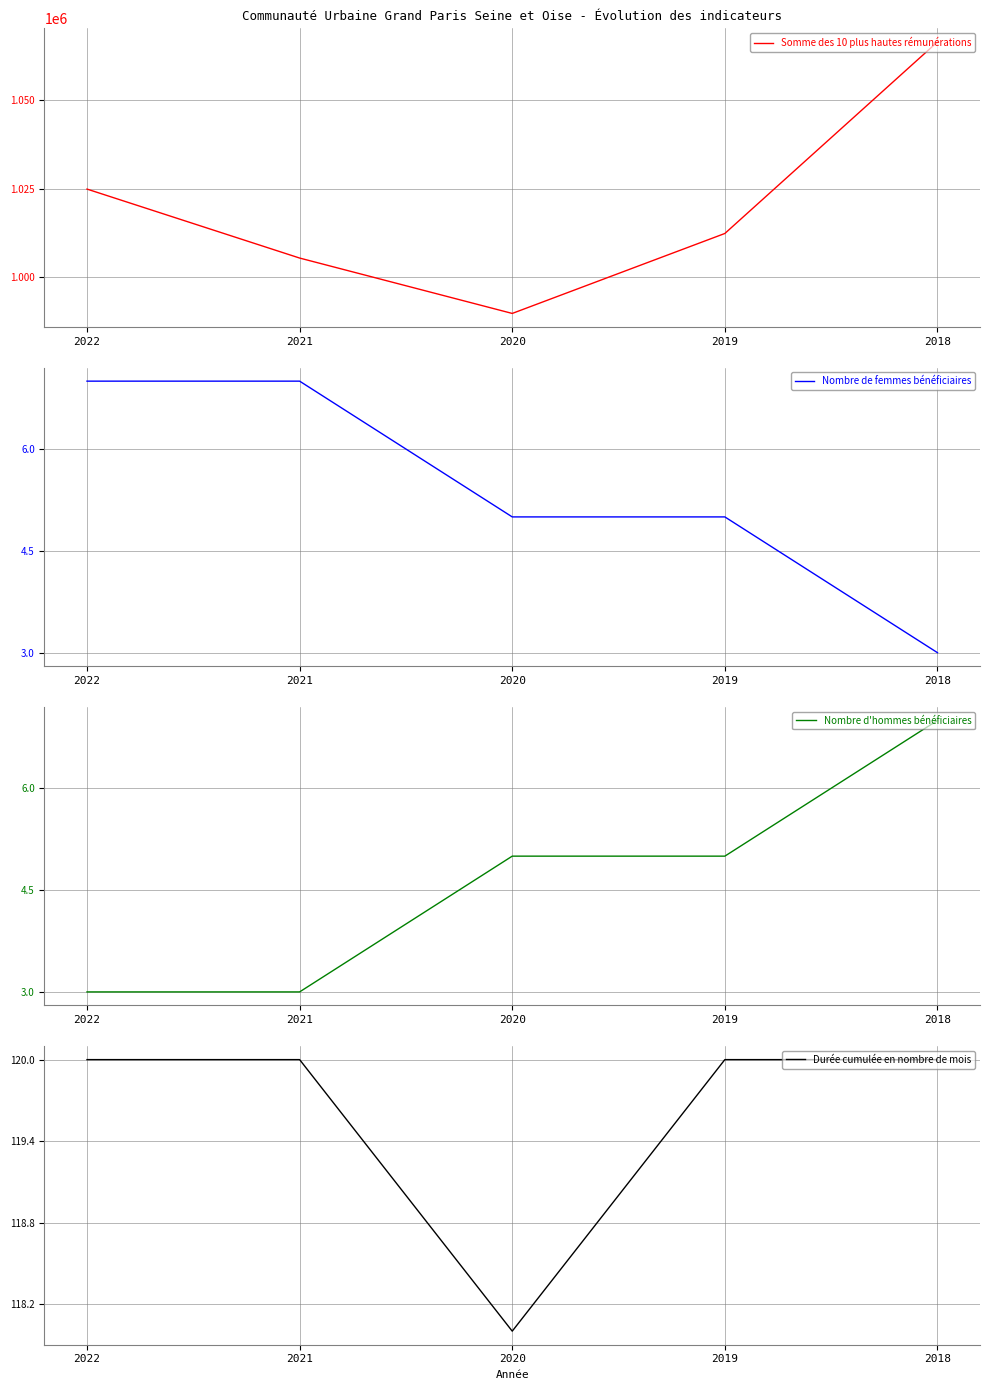

Which has a higher value, 2018 or 2021?

2018